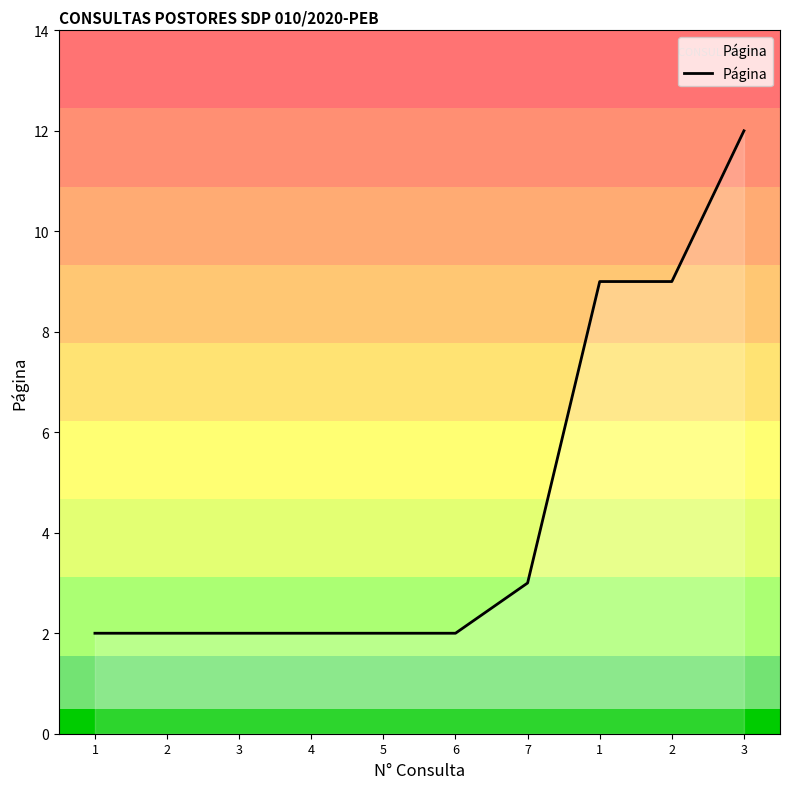

The value at 2 is 15. True or false?

False